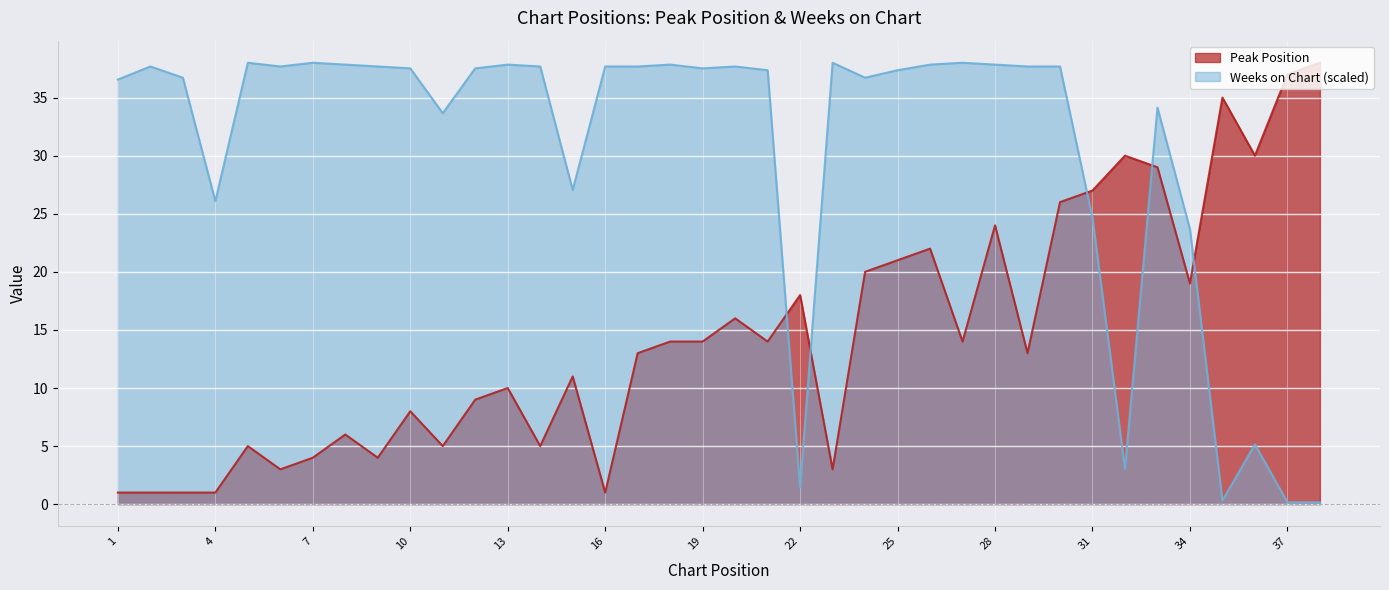

How many values in the Weeks on Chart series are below 37?

15